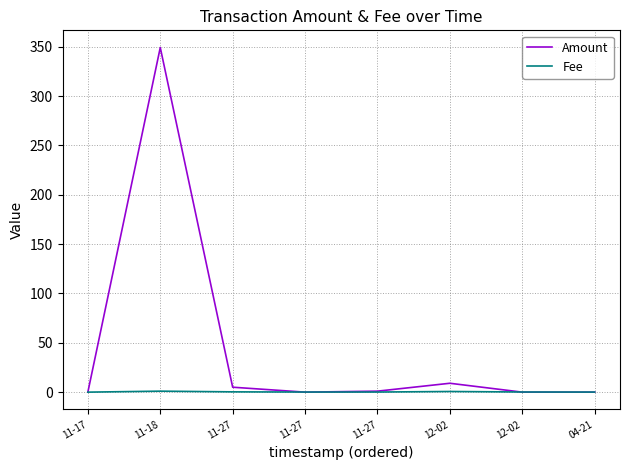

The value of Fee at 12-02 is 0.1. True or false?

True